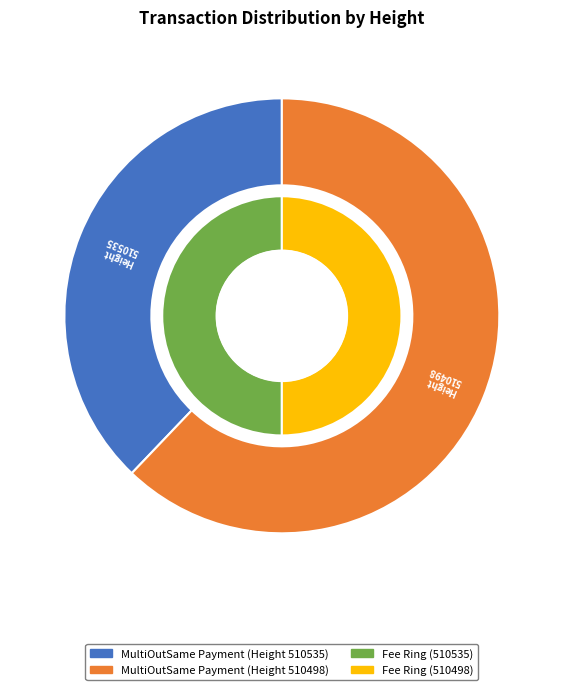

To the nearest percent, what is the combined percentage of MultiOutSame Payment (510498) and MultiOutSame Payment (510535)?

100%